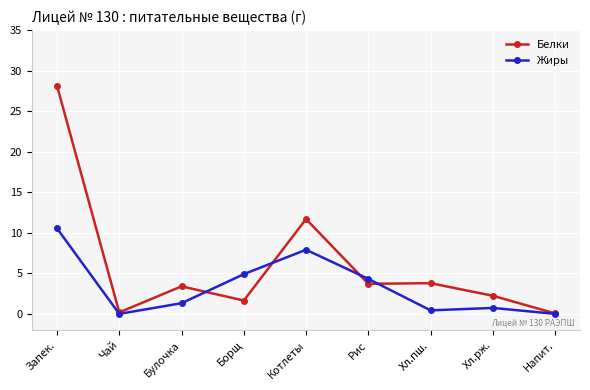

What is the label of the 3rd point from the left?

Булочка